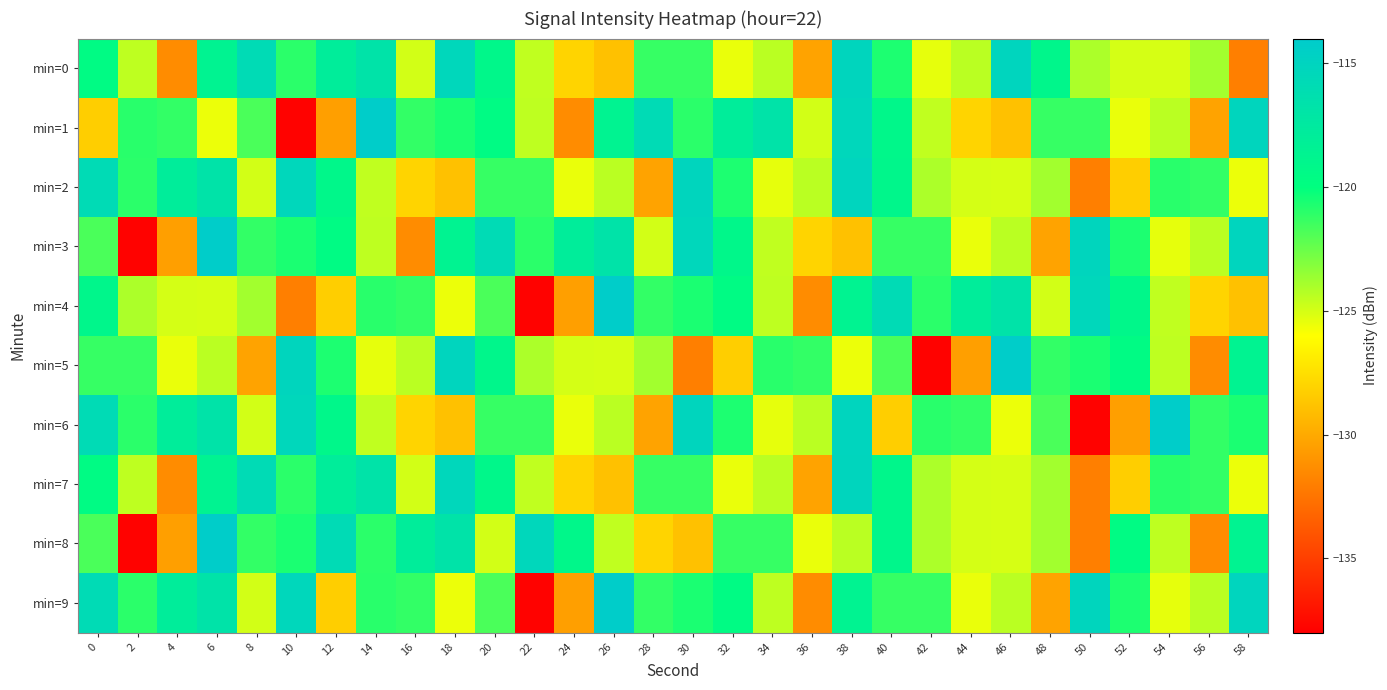

What is the total value across all series at 12?

-1217.2